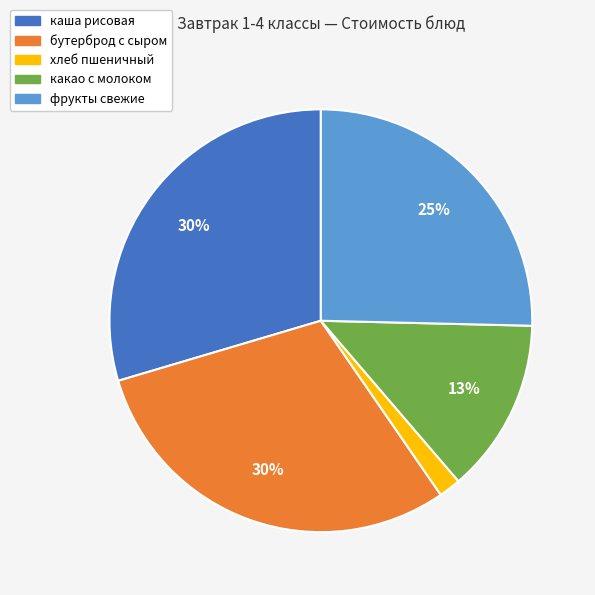

Do каша рисовая and фрукты свежие together represent more than half of the pie?

Yes